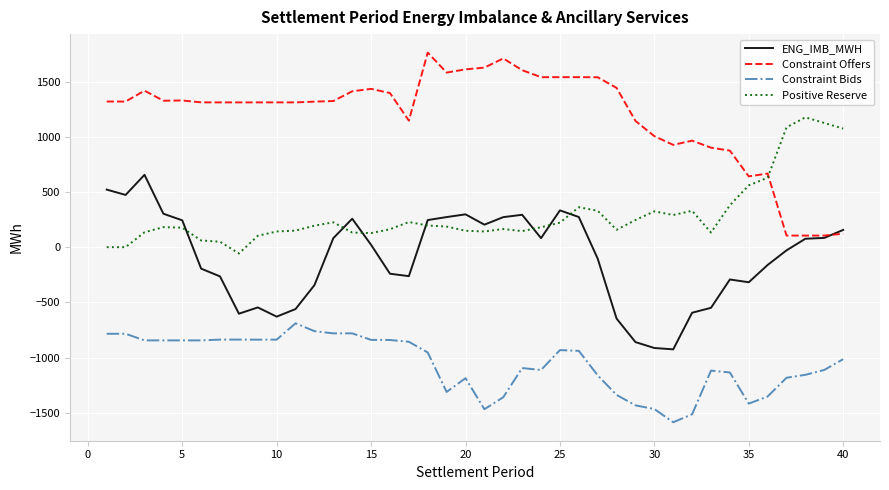

True or false: Constraint Bids and Positive Reserve intersect in this chart.

False